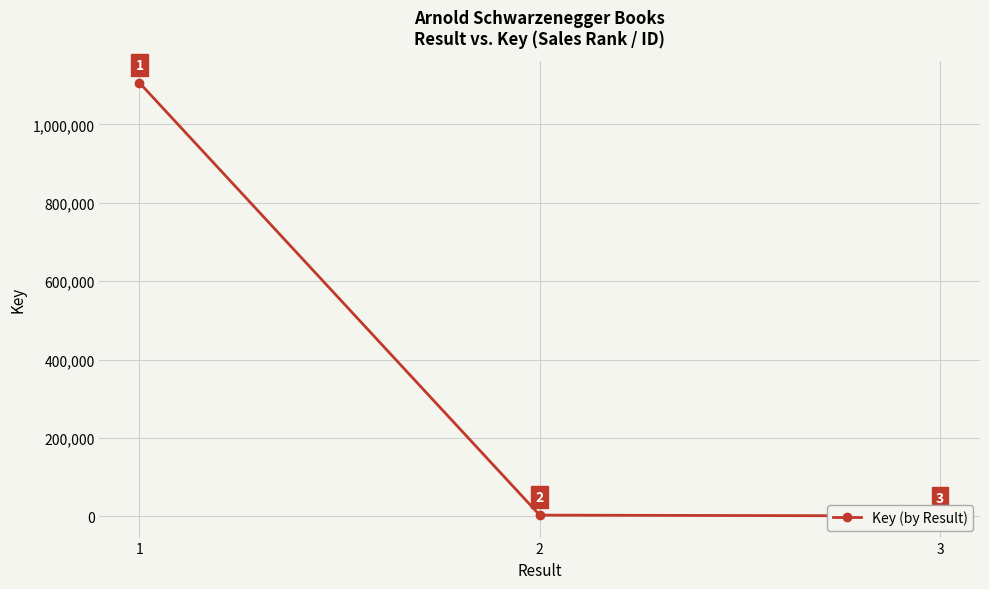

Reading left to right, what are all the values shown in this chart?

1=1106402	2=2925	3=873